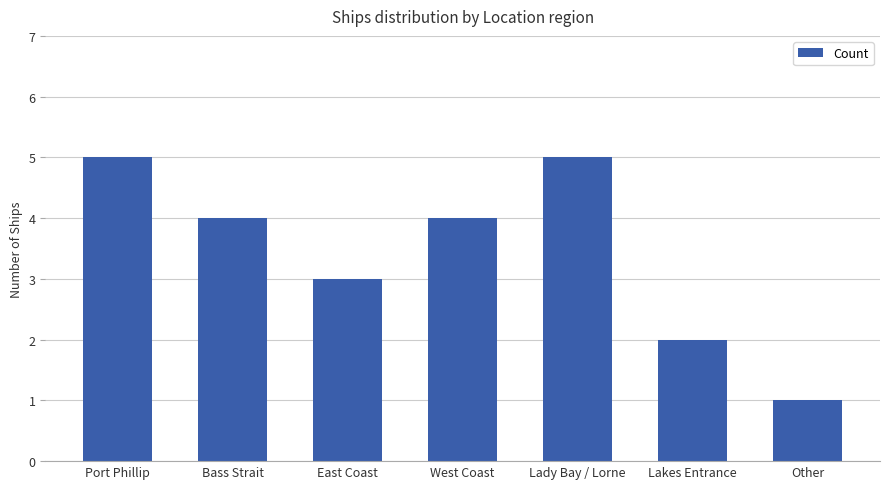

At which label does the data first exceed 4?

Port Phillip